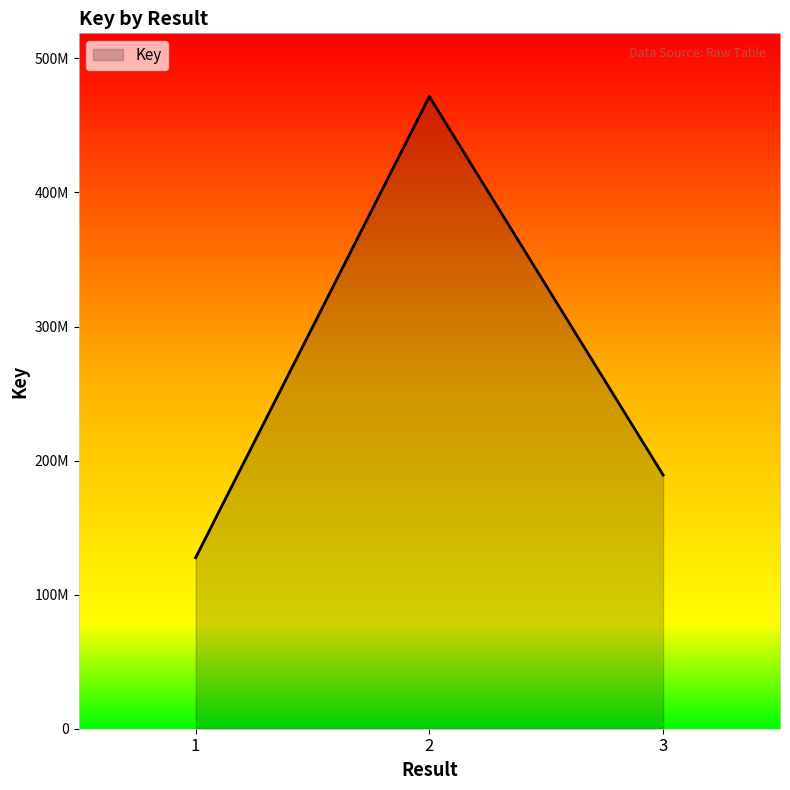

The chart shows a value of 127572819 at 1. True or false?

True